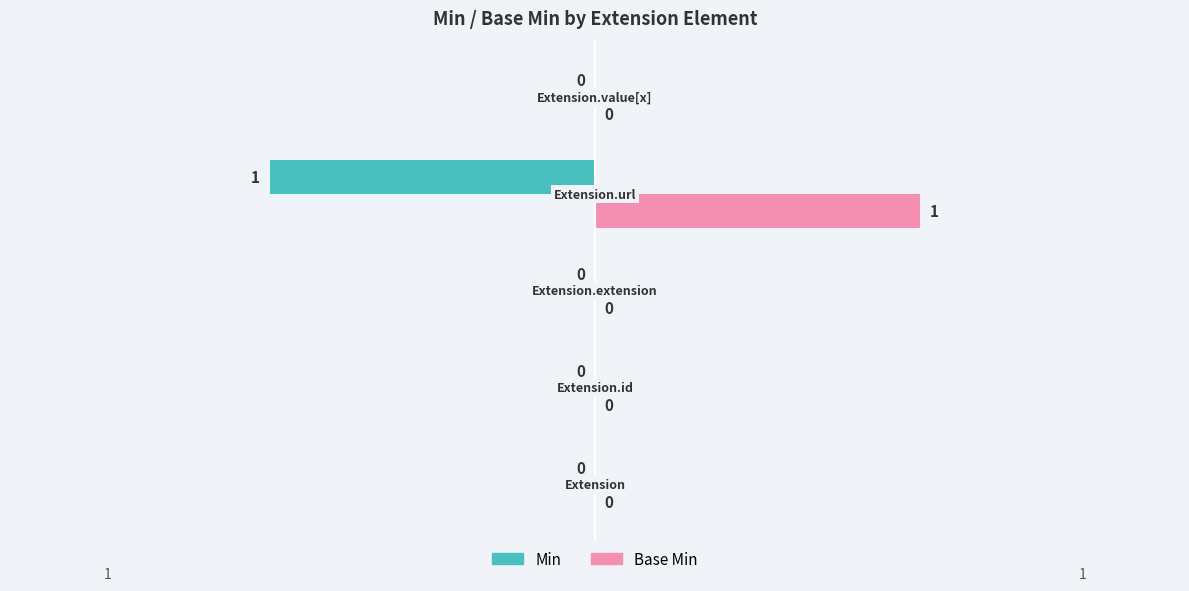

Which series has the largest total across all categories?

Base Min